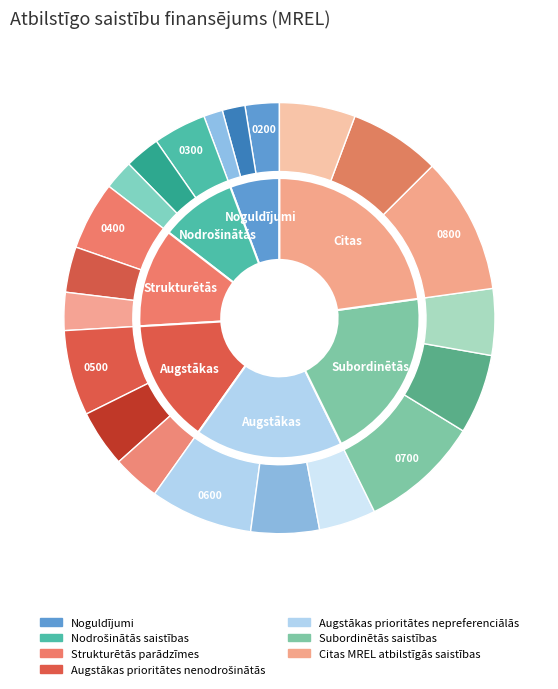

Combined, what portion of the pie is Citas MREL atbilstīgās saistības and Nodrošinātās saistības?

31.6%